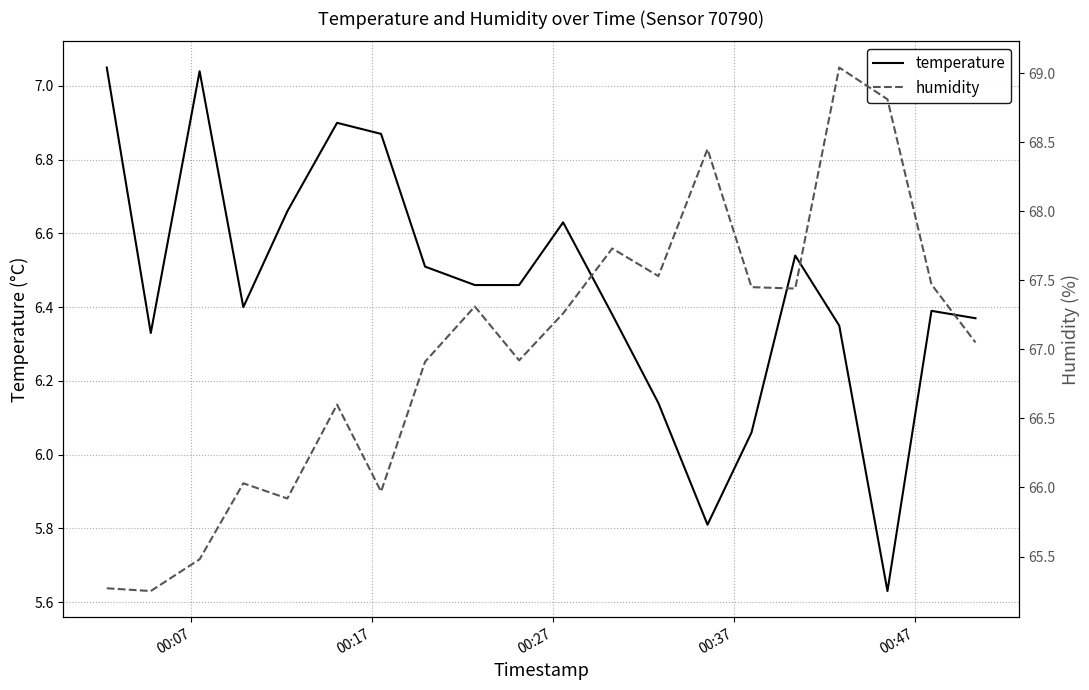

In temperature, how many points are lower than both neighbors (excluding endpoints)?

4